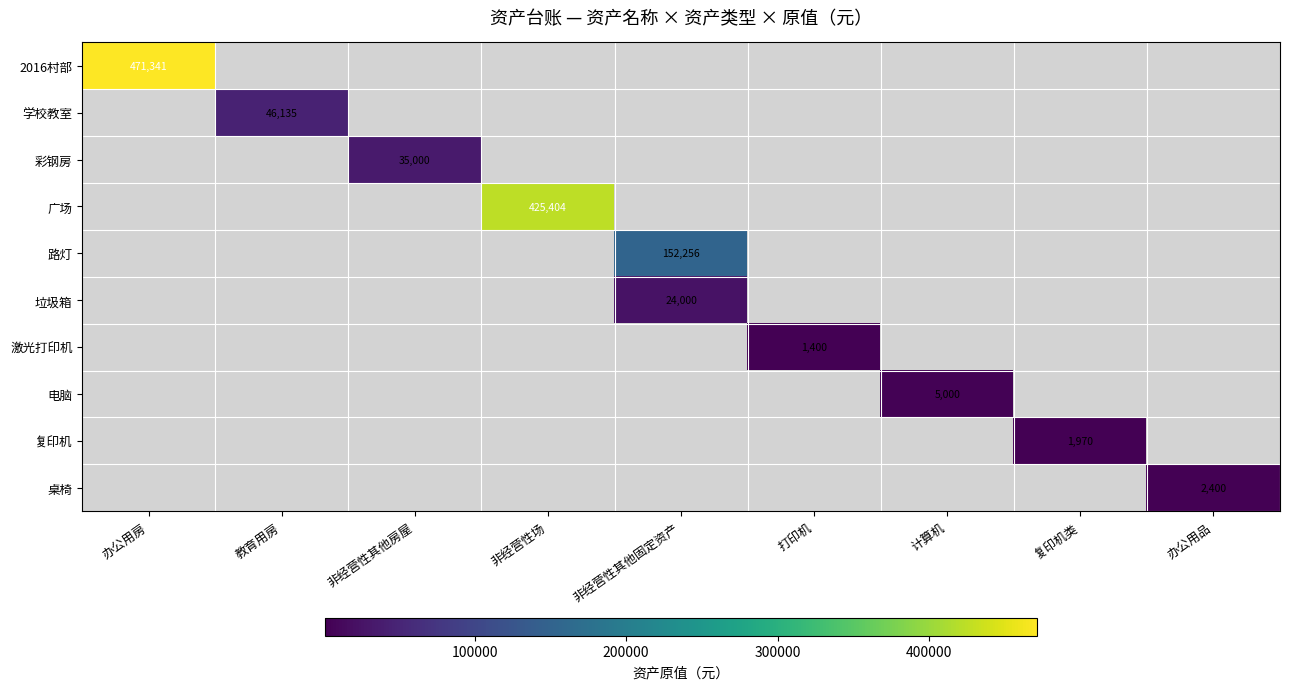

The value of 路灯 at 非经营性其他固定资产 is 223731. True or false?

False